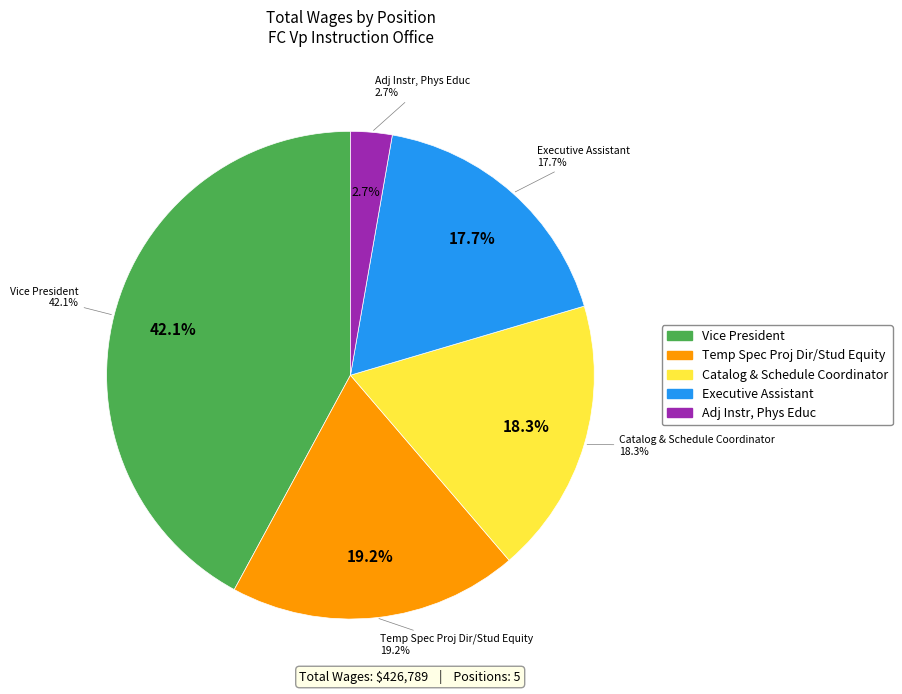

Does Adj Instr, Phys Educ account for over 50% of the chart?

No